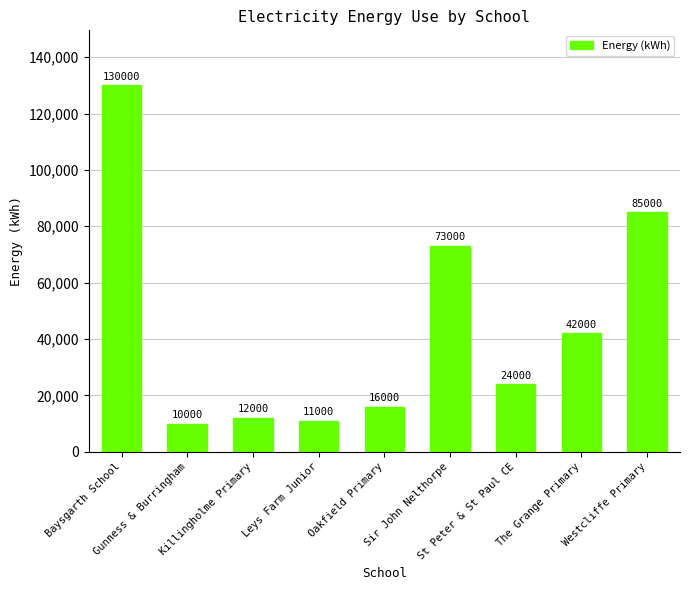

Which label corresponds to the smallest value in the chart?

Gunness & Burringham